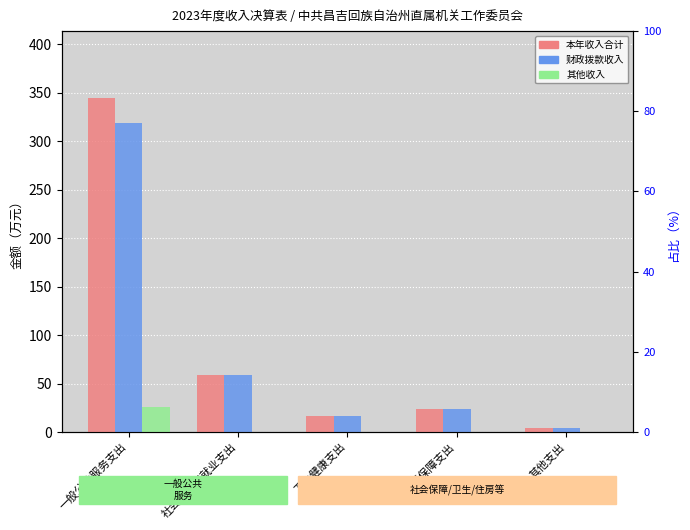

Which series changed the most between 一般公共服务支出 and 社会保障和就业支出?

本年收入合计